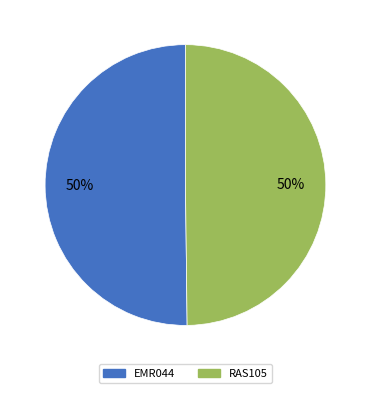

Approximately how many times larger is the value at EMR044 compared to RAS105?

1.0